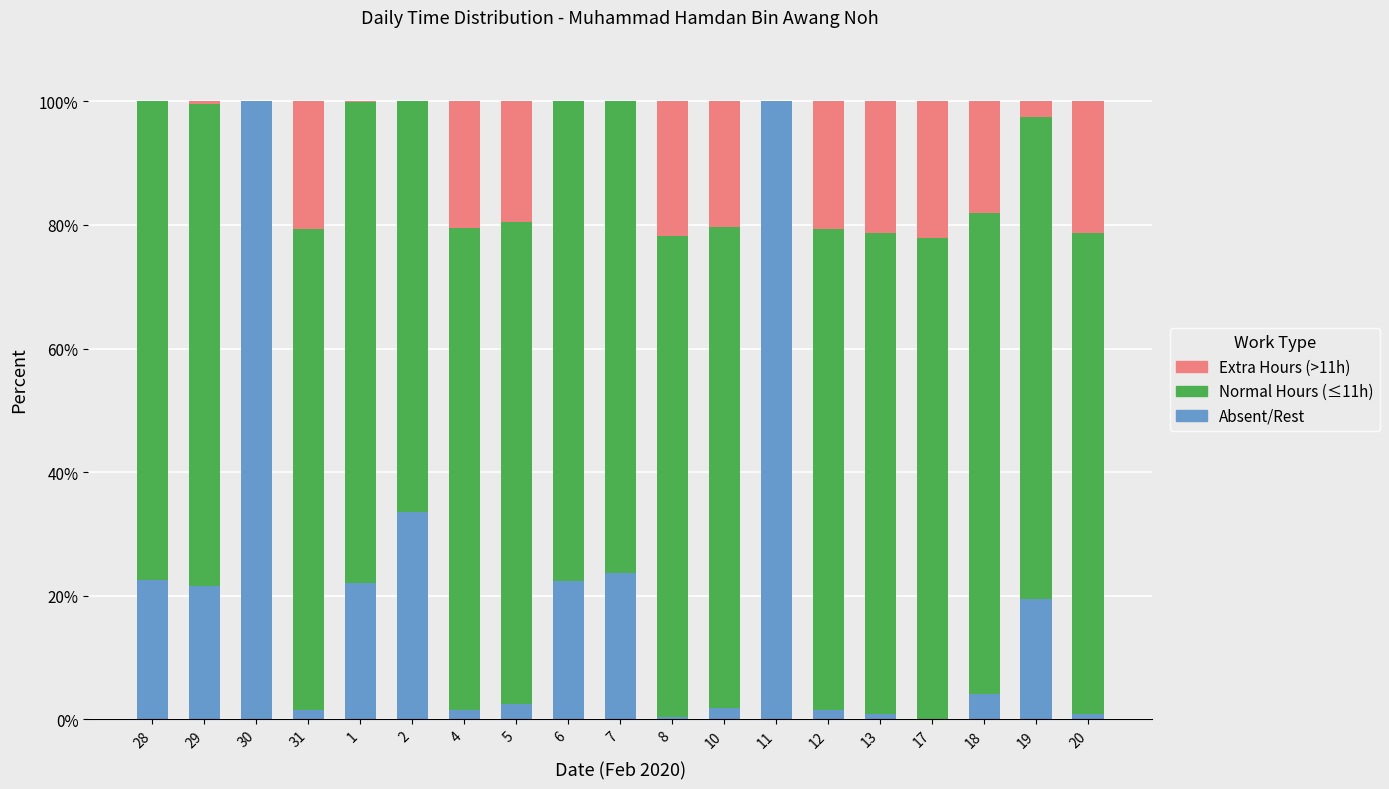

Count the number of data series in this chart.

3